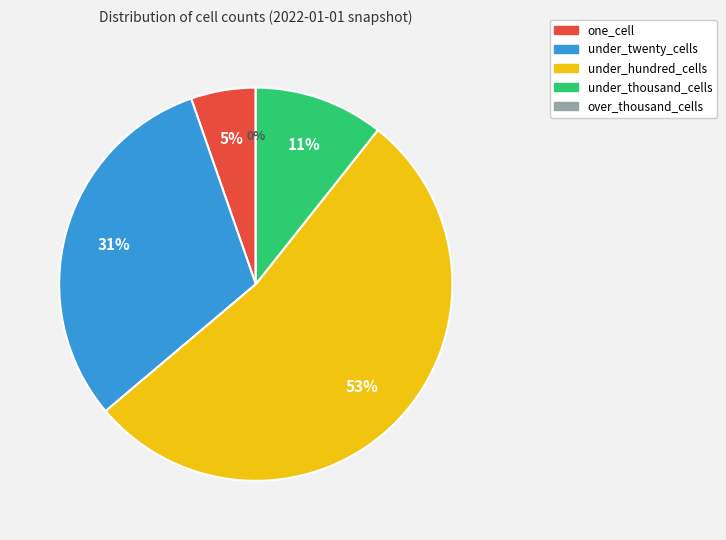

Combined, do under_thousand_cells and over_thousand_cells account for over 50%?

No